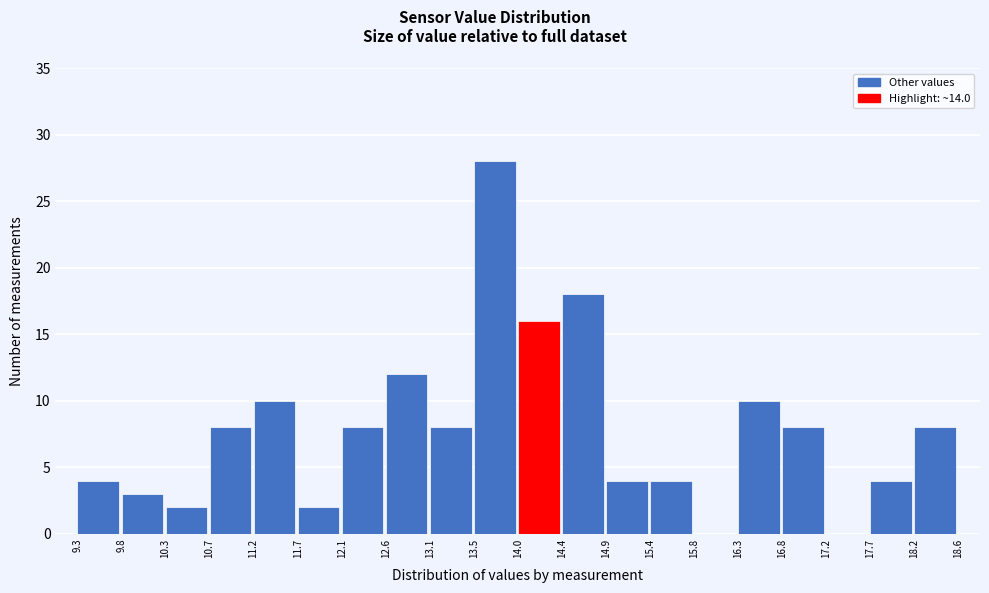

Which range on the x-axis has the tallest bar?

13.5 to 14.0